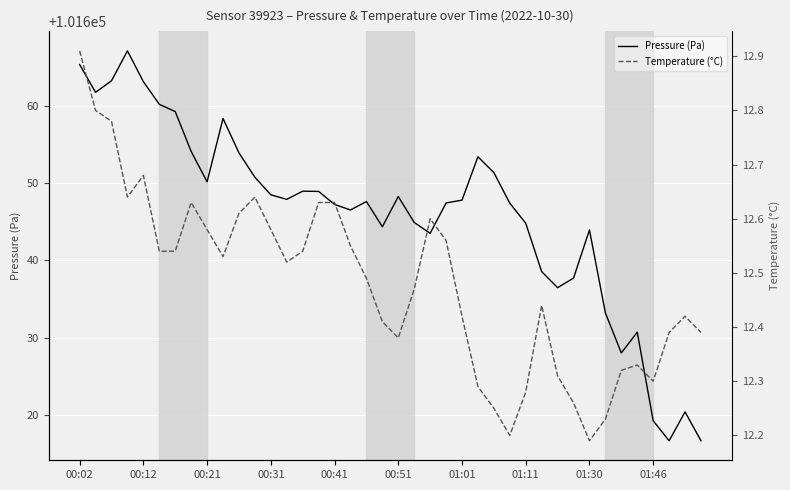

What is the total value across all series at 33?

101645.4